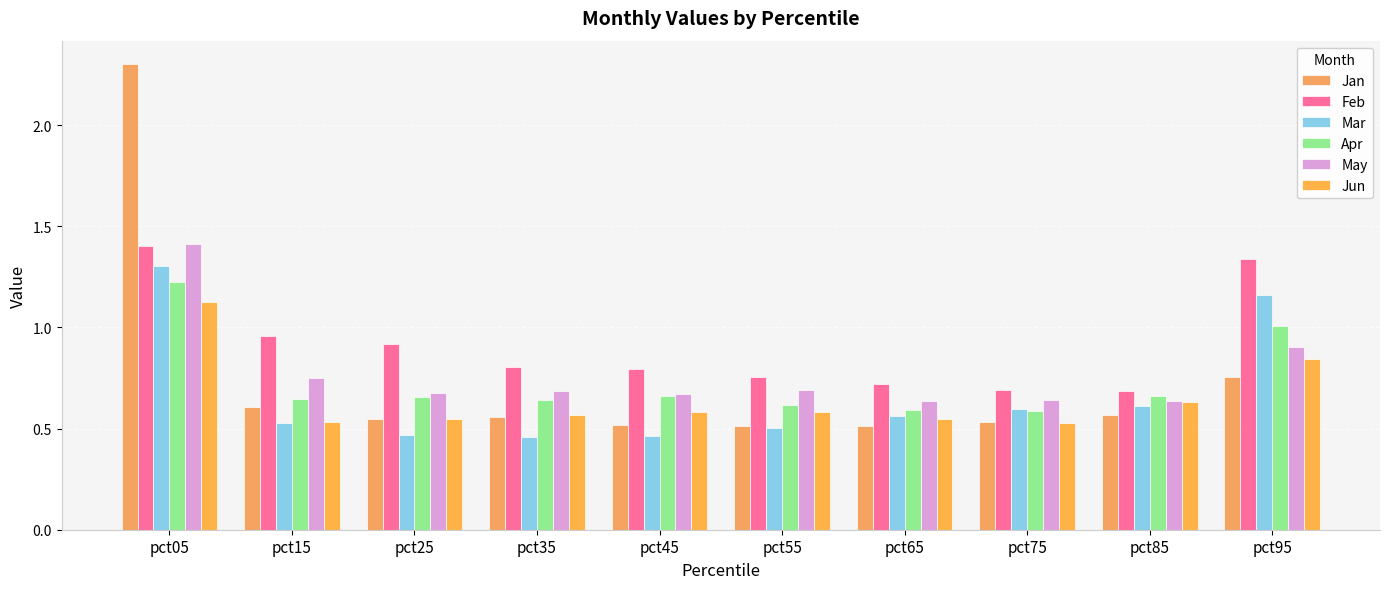

How many Jan values are between 0 and 1?

9